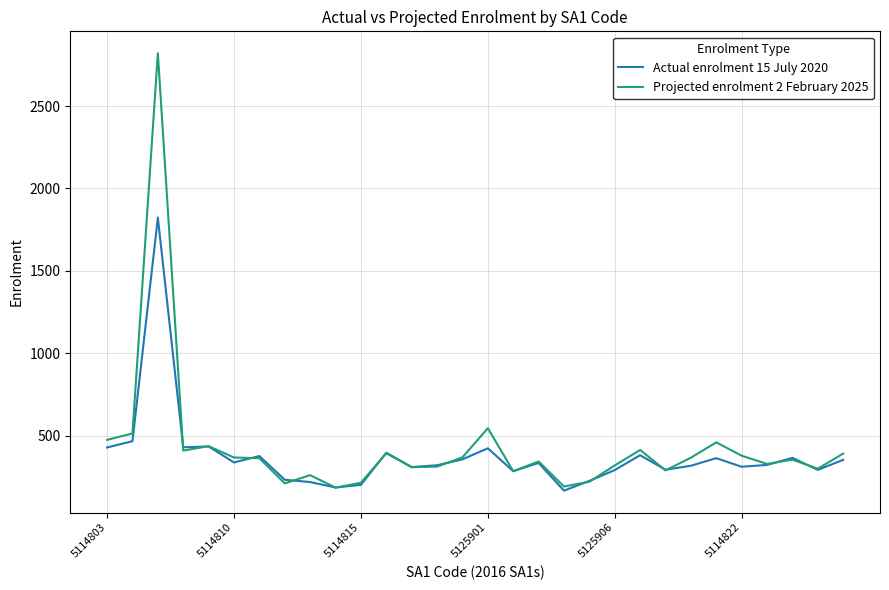

List the series in order of their peak value, lowest first.

Actual enrolment 15 July 2020, Projected enrolment 2 February 2025